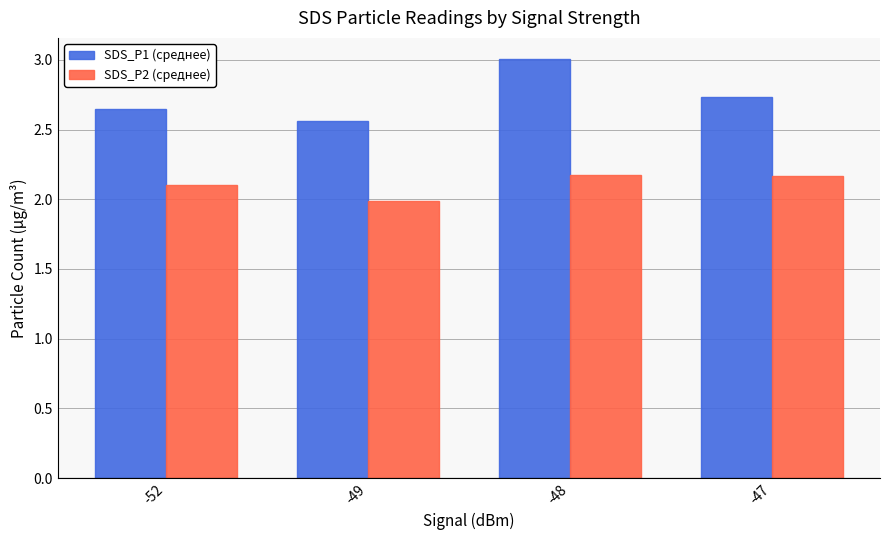

Count the number of data series in this chart.

2